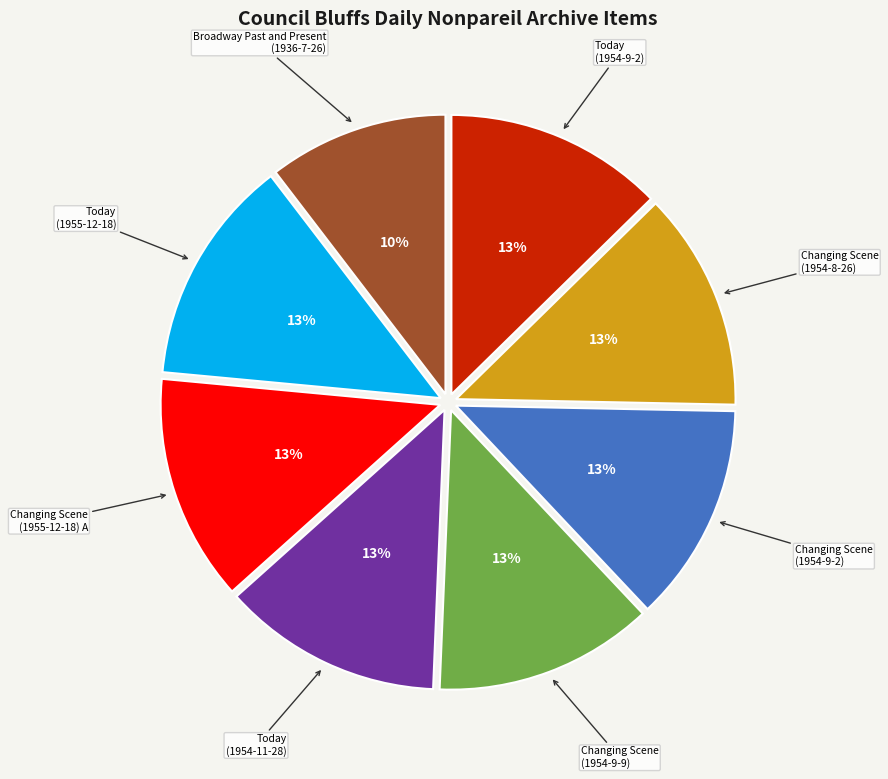

To the nearest percent, what is the difference between the largest and smallest slice percentages?

3%